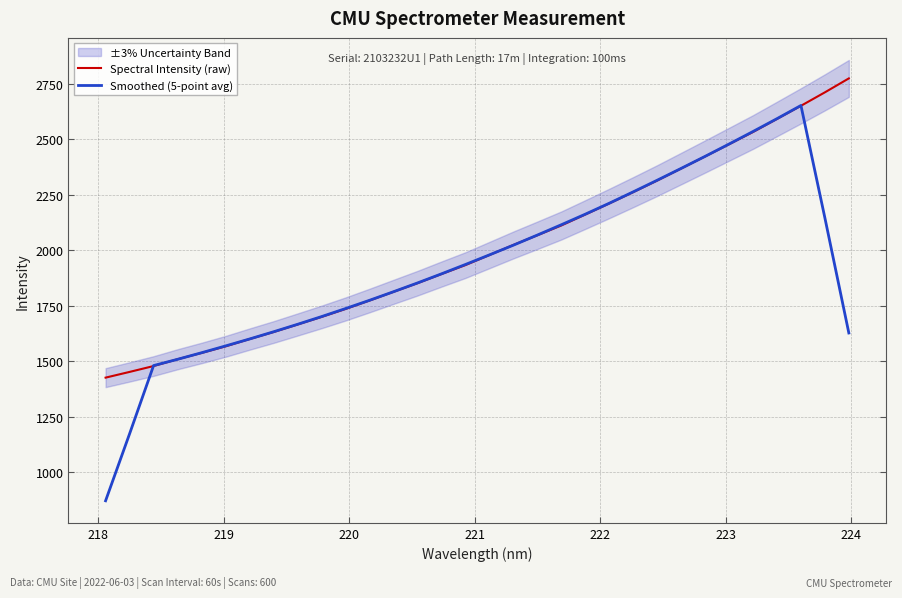

How many lines are shown in the chart?

2